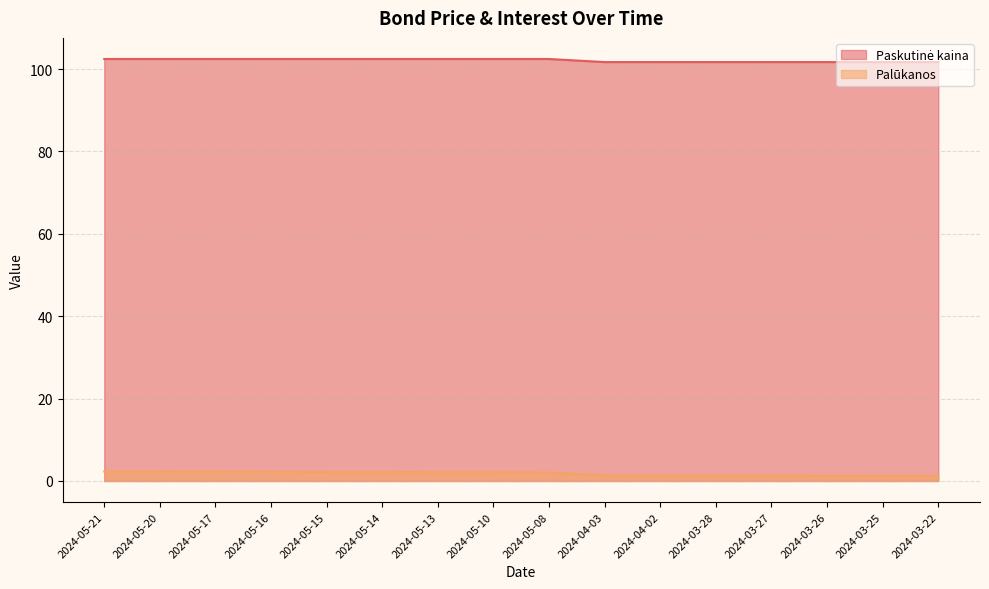

What is the difference between the Paskutinė kaina values at 2024-03-26 and 2024-05-17?

0.8